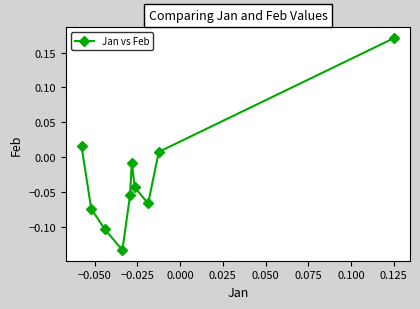

True or false: the data has more than 0 interior local peaks.

True